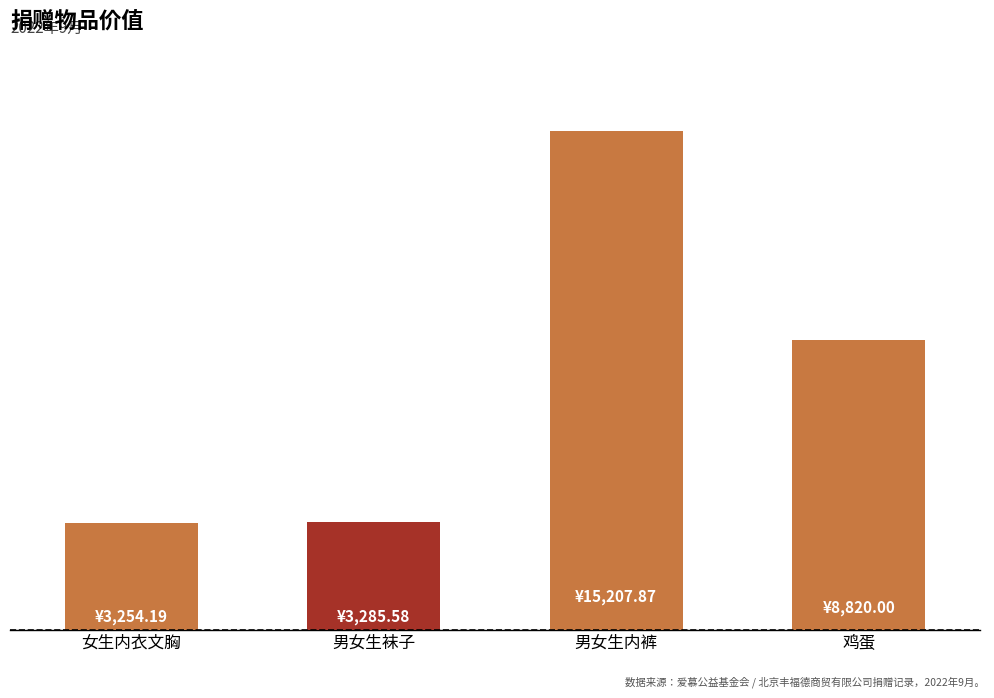

Which label corresponds to the largest value in the chart?

男女生内裤